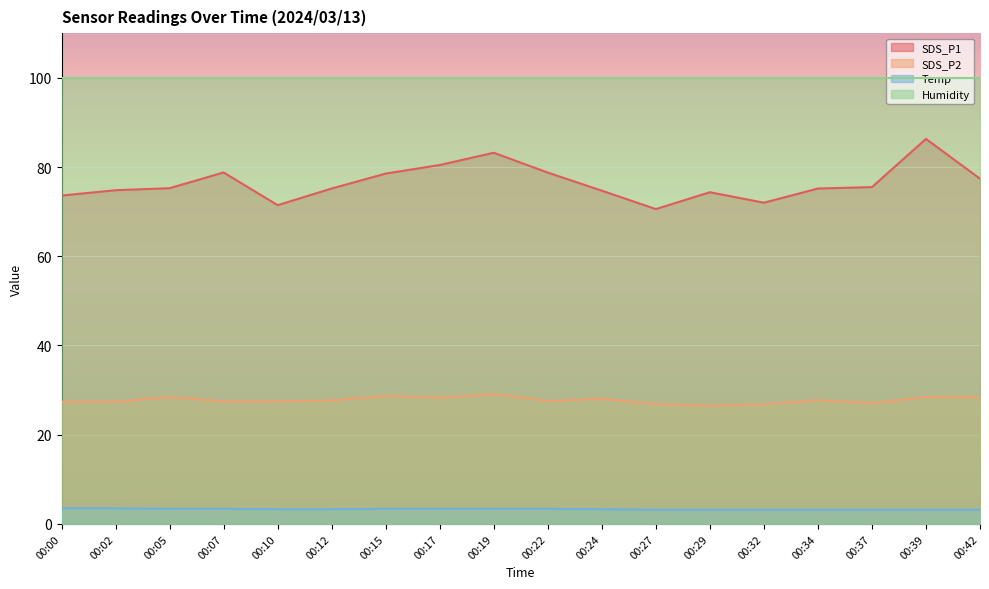

At which label does SDS_P1 reach its minimum?

00:27